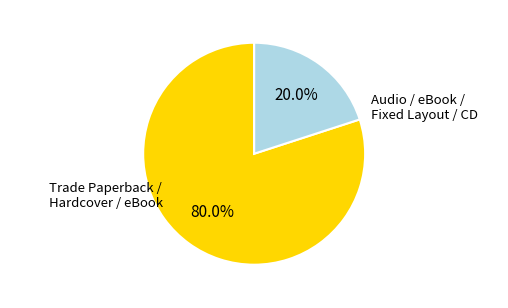

Is there a majority slice in this chart?

Yes